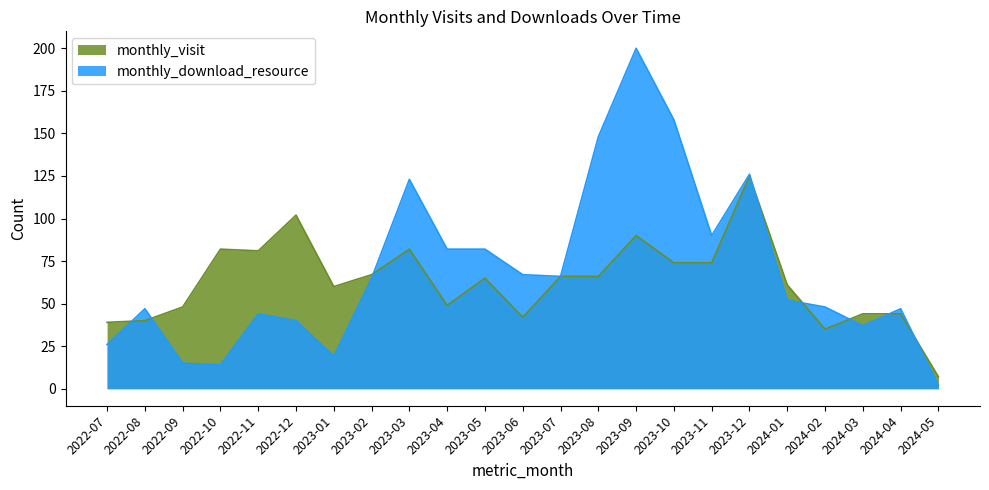

List the series in order of their peak value, highest first.

monthly_download_resource, monthly_visit